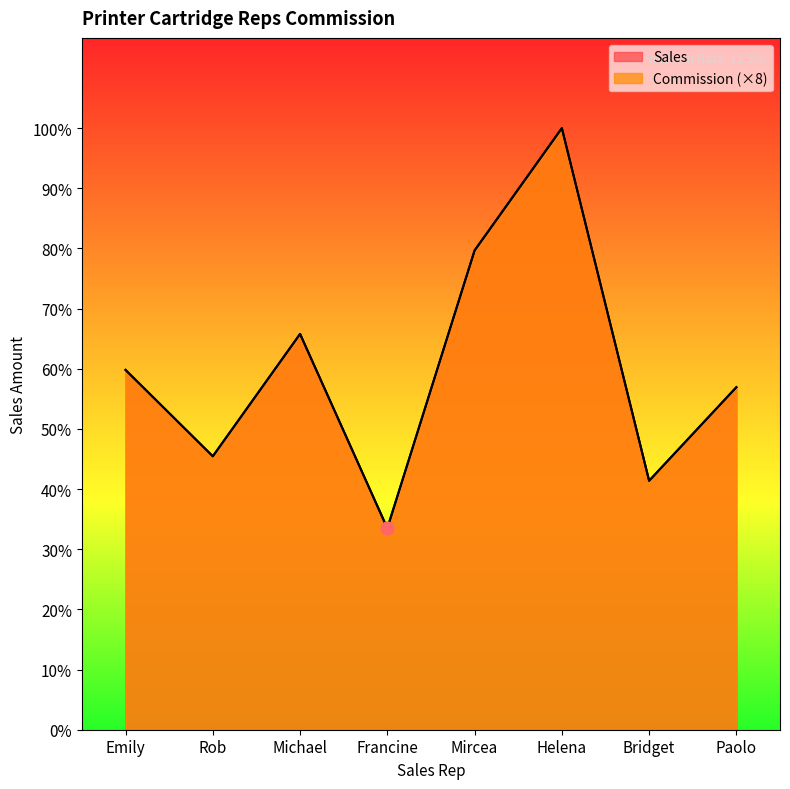

Which series has the widest spread of Y values?

Sales